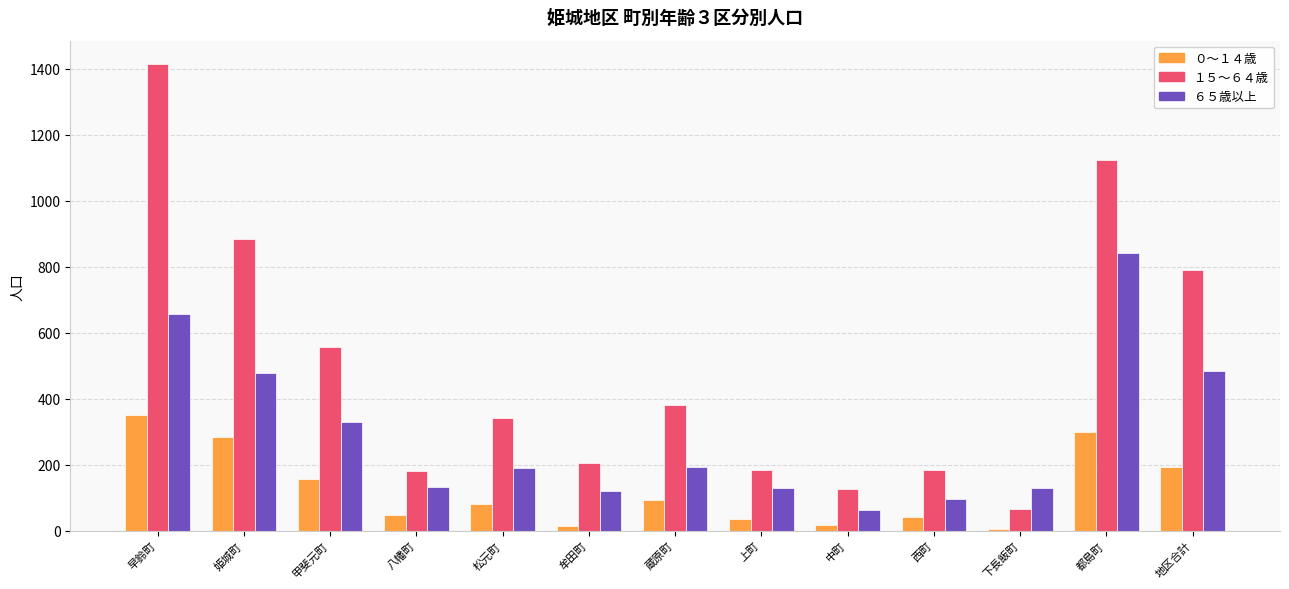

What is the value of the ０～１４歳 bar at the 4th from the left?

47